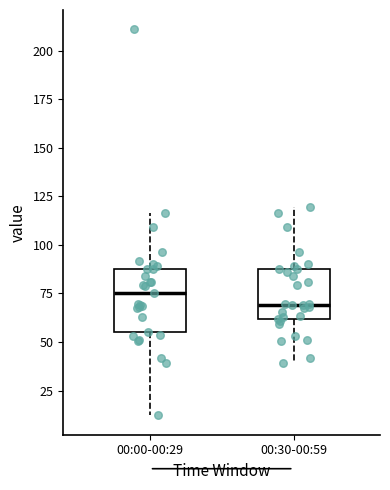

Reading left to right, transcribe this box plot: for each box, give where its median line is, the range the box spans, and where its two whiskers end, as read against the y-axis. The values are not printed on the chart, so give them approximately, as read against the axis.

00:00-00:29: median 75, box 55 to 90, whiskers 10 to 115
00:30-00:59: median 70, box 60 to 85, whiskers 40 to 120